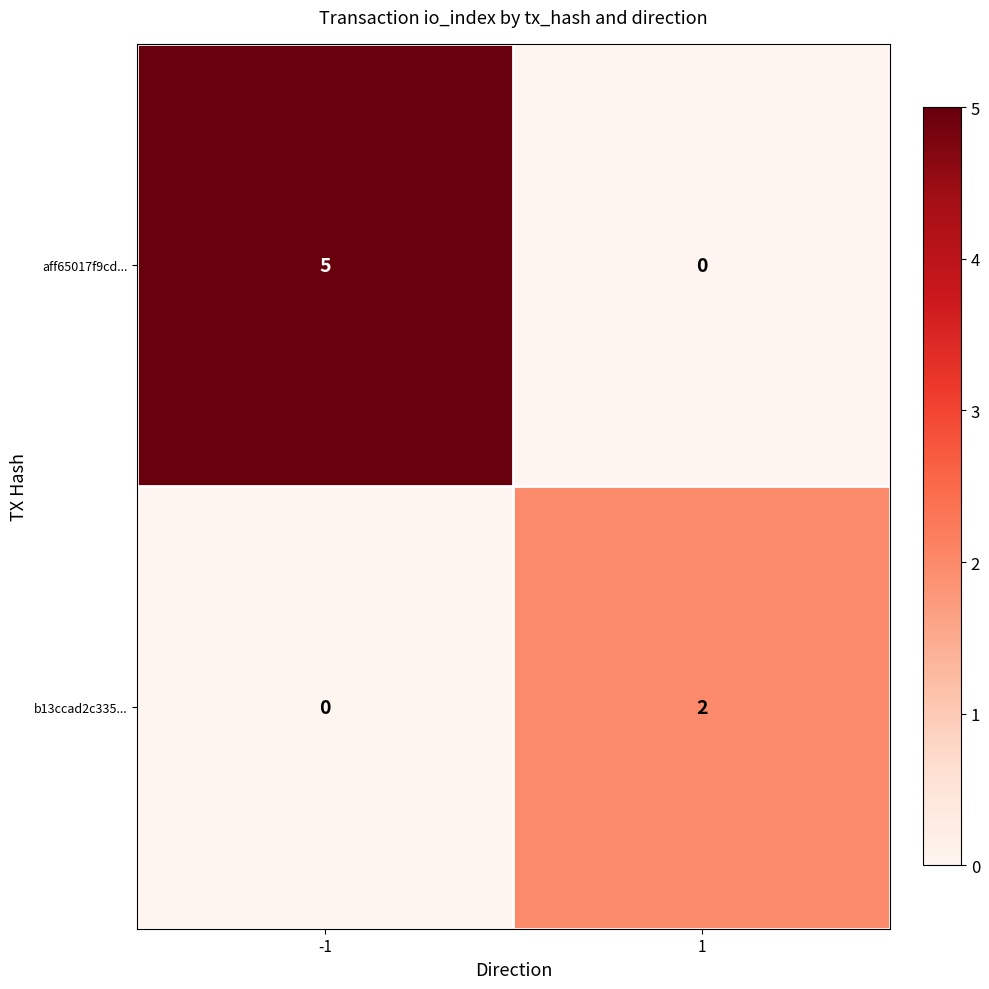

Which series has the largest total across all categories?

aff65017f9cd...